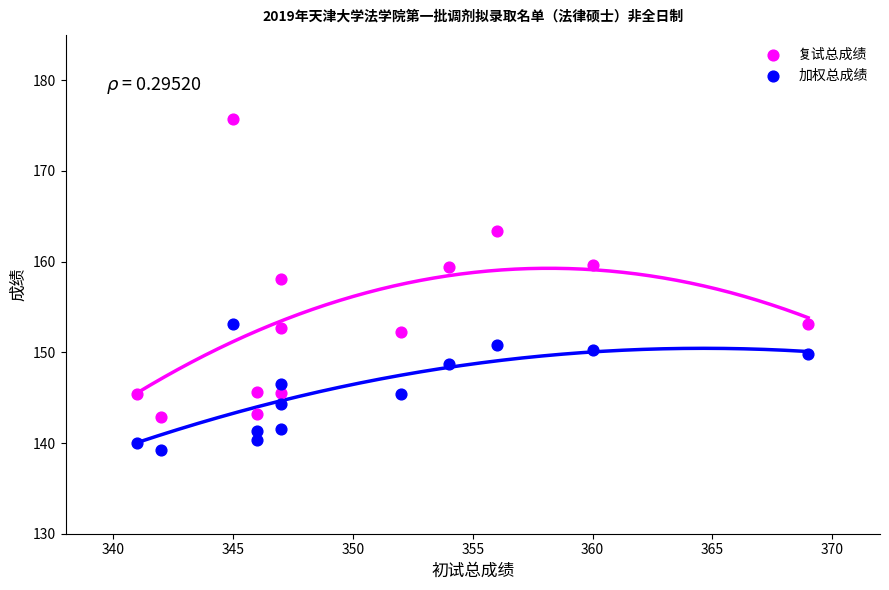

Which series contains the highest Y value?

复试总成绩